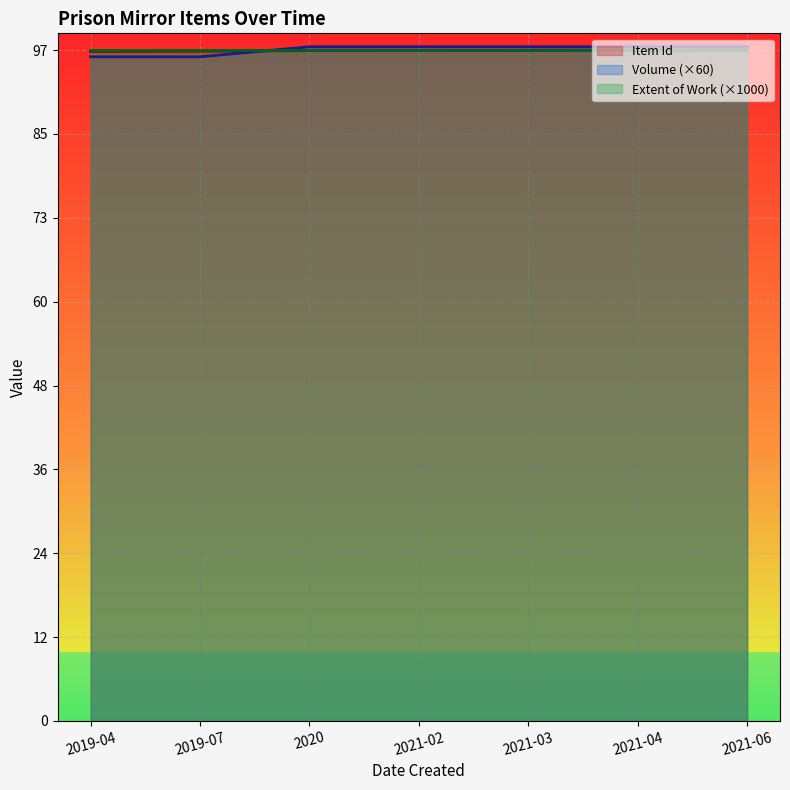

How many data points in Item Id are above 7996?

3